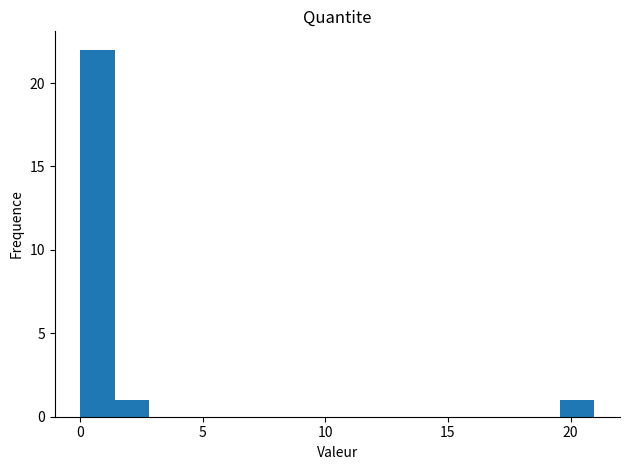

Around what value on the x-axis is the tallest bar? Give the approximate position of its centre, as read against the axis.

0.5